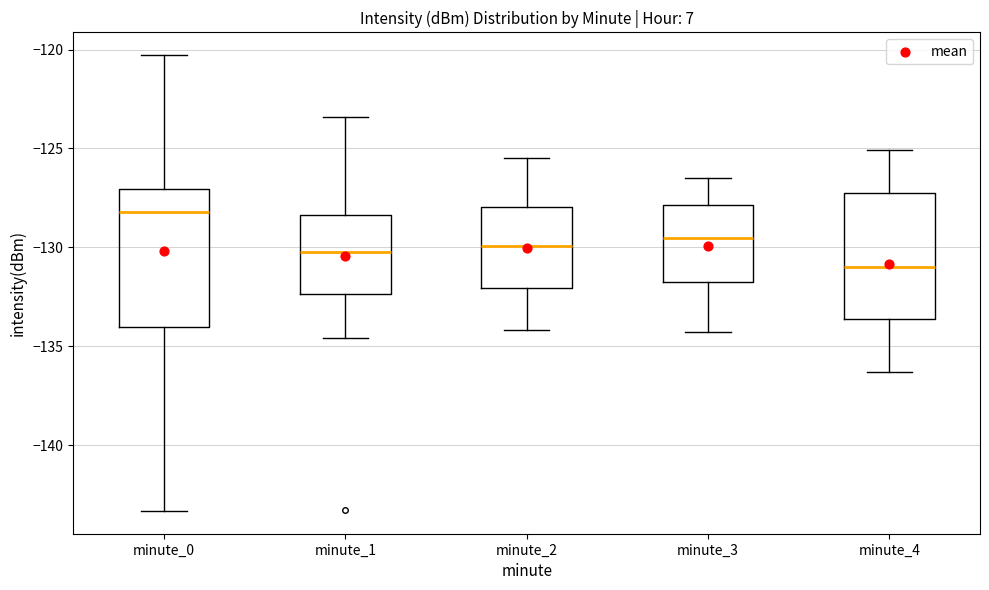

Which box is the tallest, from its lower edge to its upper edge?

minute_0